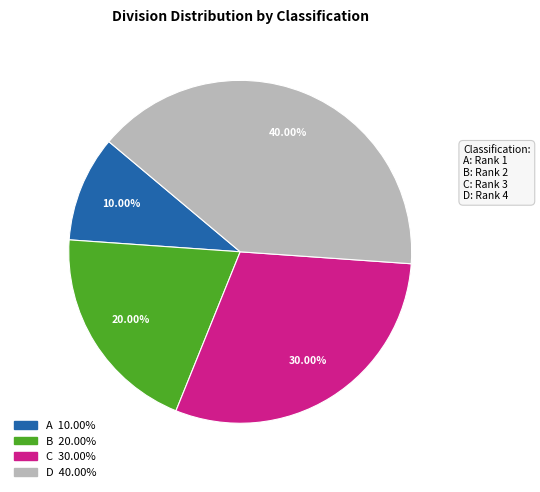

Is there a majority slice in this chart?

No